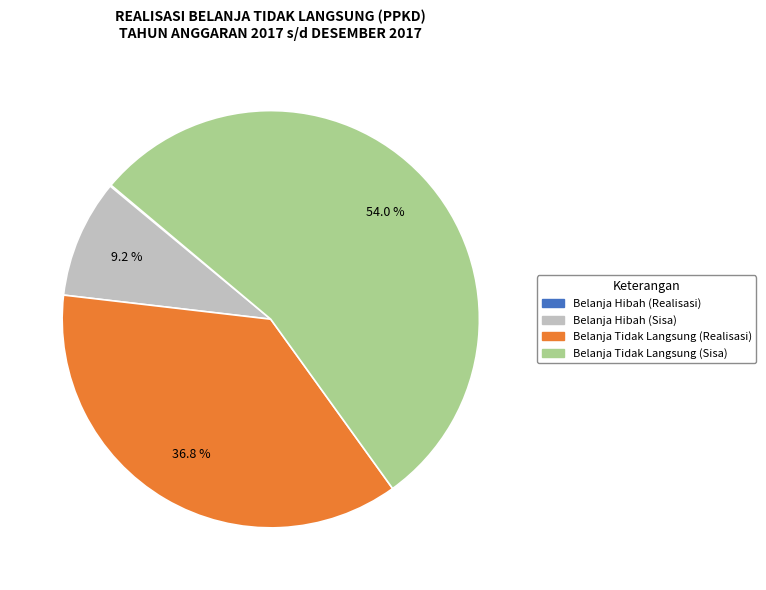

What is the largest slice in the pie chart?

Belanja Tidak Langsung (Sisa)